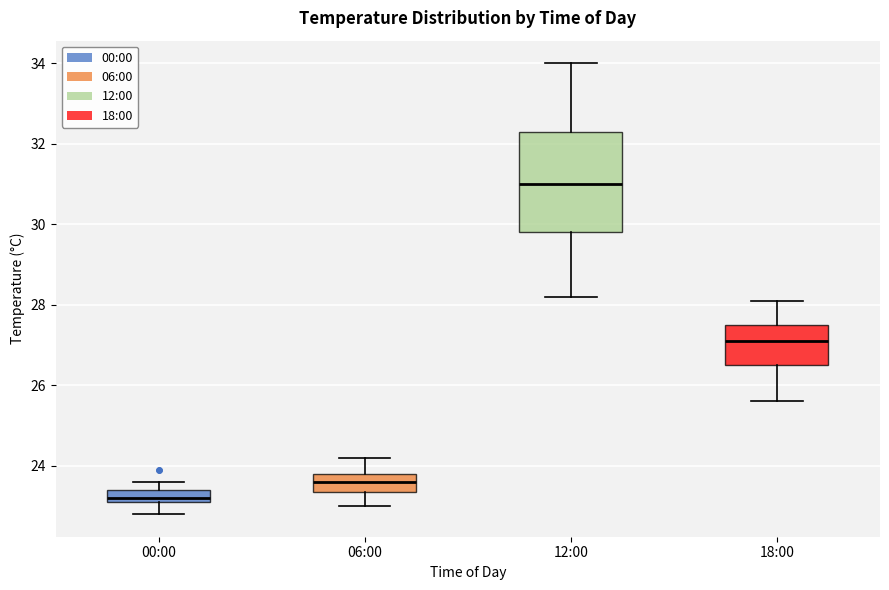

Which box has the lowest median line?

00:00